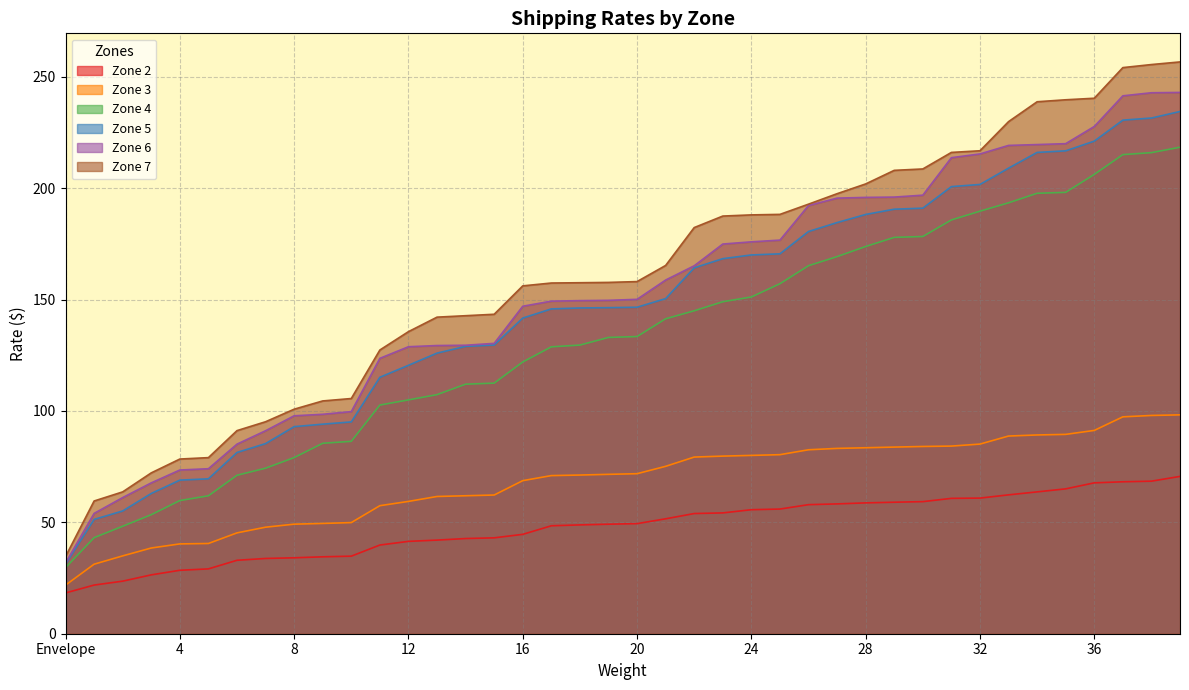

What position from the right is 2?

38